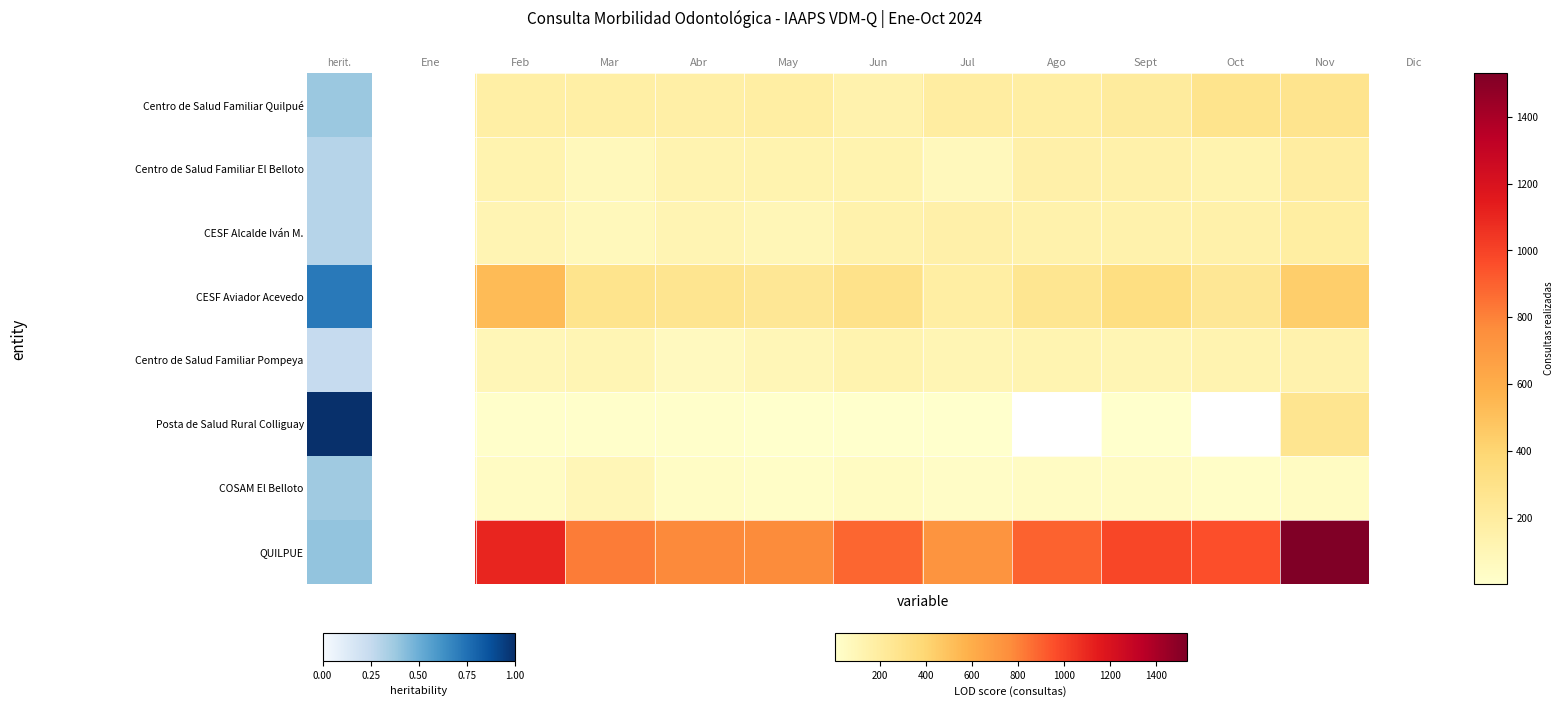

How many positive values does the Centro de Salud Familiar El Belloto series have?

10